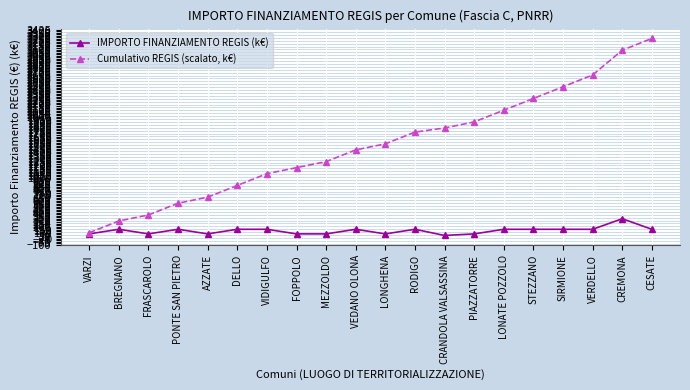

Reading right to left, list all the values displayed in this chart.

IMPORTO FINANZIAMENTO REGIS (k€): CESATE=155.2	CREMONA=328.2	VERDELLO=155.2	SIRMIONE=155.2	STEZZANO=155.2	LONATE POZZOLO=155.2	PIAZZATORRE=79.9	CRANDOLA VALSASSINA=54.4	RODIGO=155.2	LONGHENA=79.9	VEDANO OLONA=155.2	MEZZOLDO=79.9	FOPPOLO=79.9	VIDIGULFO=155.2	DELLO=155.2	AZZATE=79.9	PONTE SAN PIETRO=155.2	FRASCAROLO=79.9	BREGNANO=155.2	VARZI=79.9
Cumulativo REGIS (scalato, k€): CESATE=3281.6	CREMONA=3089.3	VERDELLO=2682.9	SIRMIONE=2490.6	STEZZANO=2298.4	LONATE POZZOLO=2106.1	PIAZZATORRE=1913.9	CRANDOLA VALSASSINA=1814.9	RODIGO=1747.5	LONGHENA=1555.2	VEDANO OLONA=1456.2	MEZZOLDO=1264.0	FOPPOLO=1165.0	VIDIGULFO=1066.0	DELLO=873.7	AZZATE=681.5	PONTE SAN PIETRO=582.5	FRASCAROLO=390.2	BREGNANO=291.2	VARZI=99.0